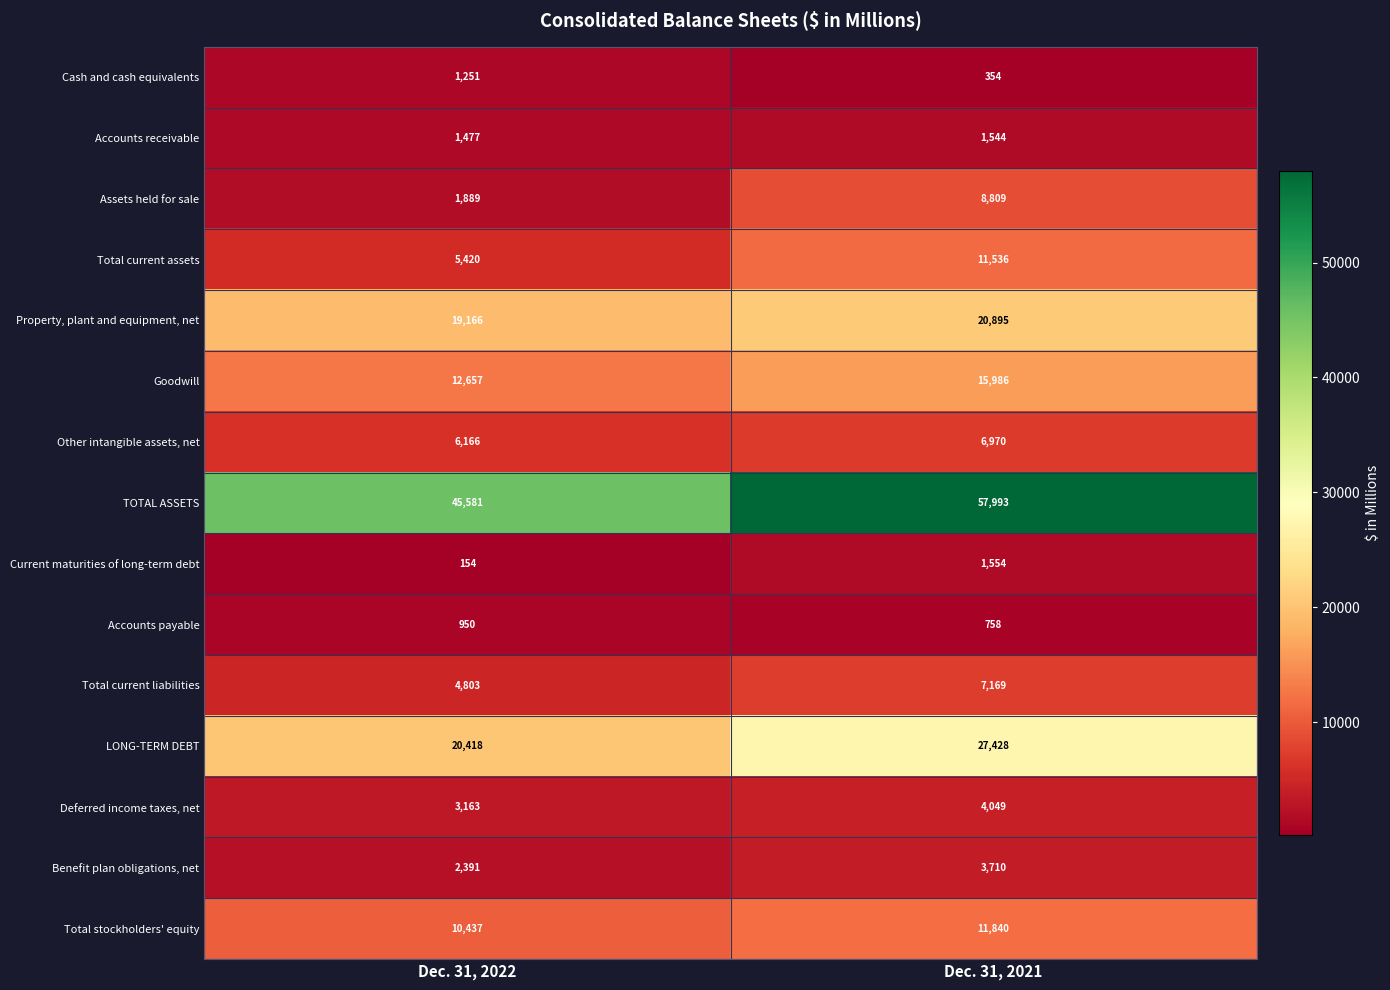

Which series has the widest spread of values?

TOTAL ASSETS